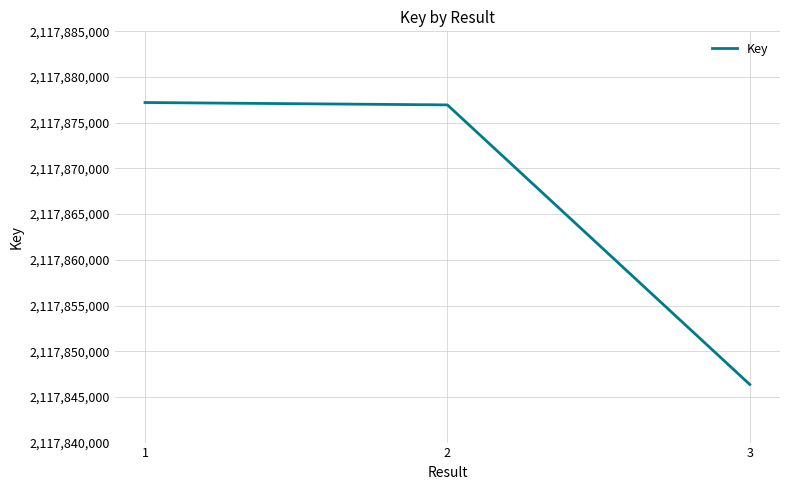

True or false: the data shows 3662809910 at 3.

False